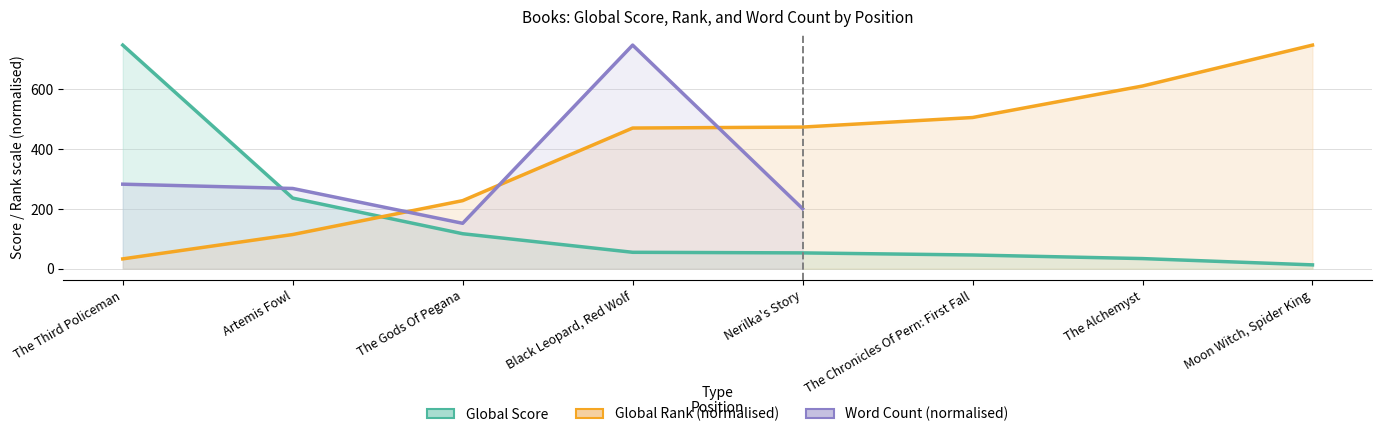

What is the average value of the Global Score series?

162.6